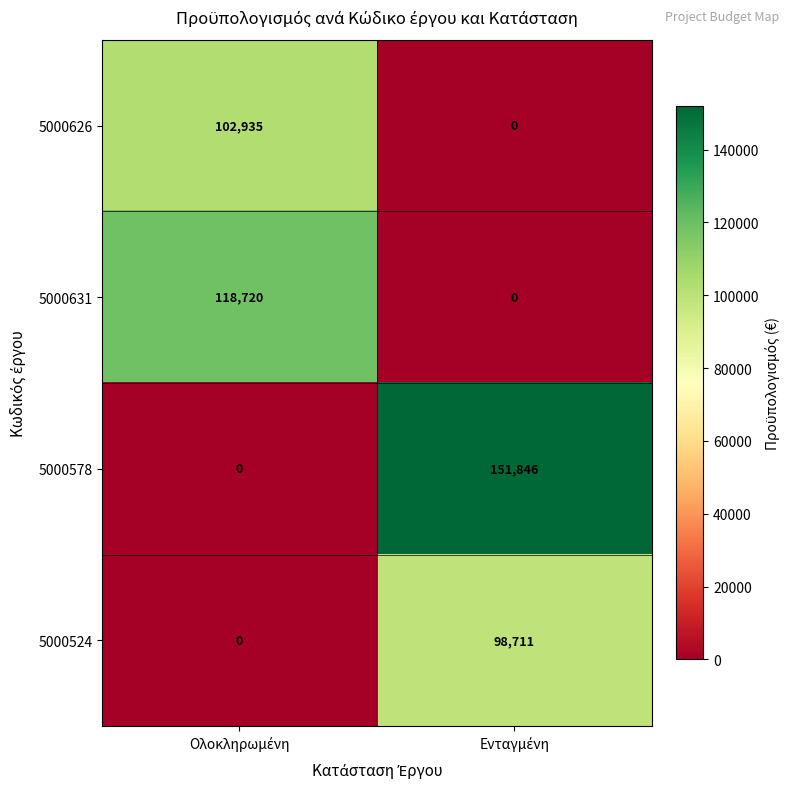

What is the difference between the maximum and minimum values in the 5000578 series?

151846